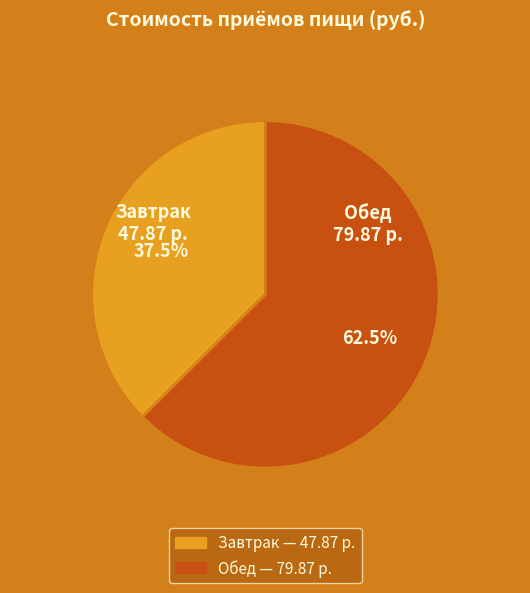

Count the number of slices in the pie.

2